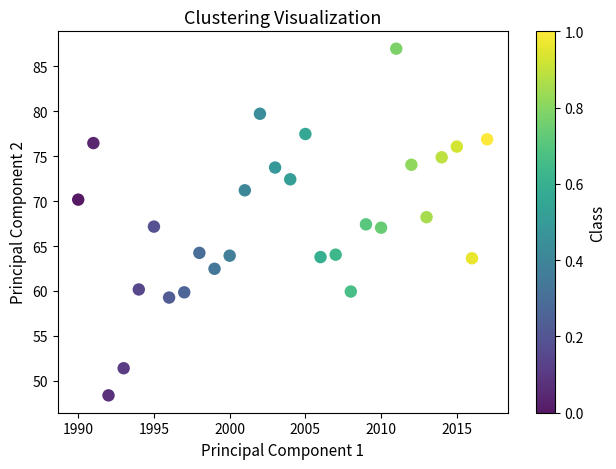

What is the range of Y values (max minus min)?

38.6